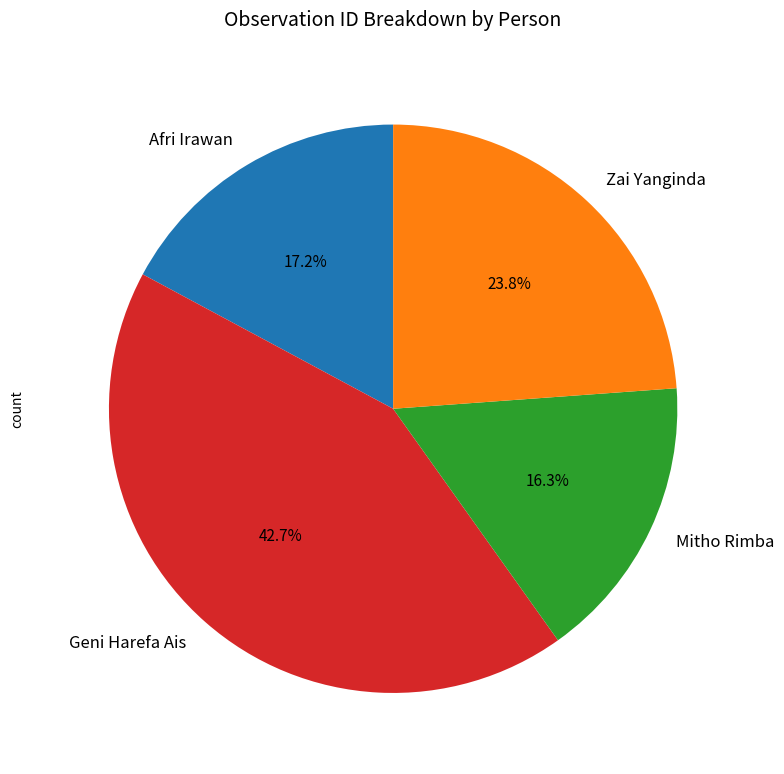

Between Mitho Rimba and Zai Yanginda, which is larger?

Zai Yanginda